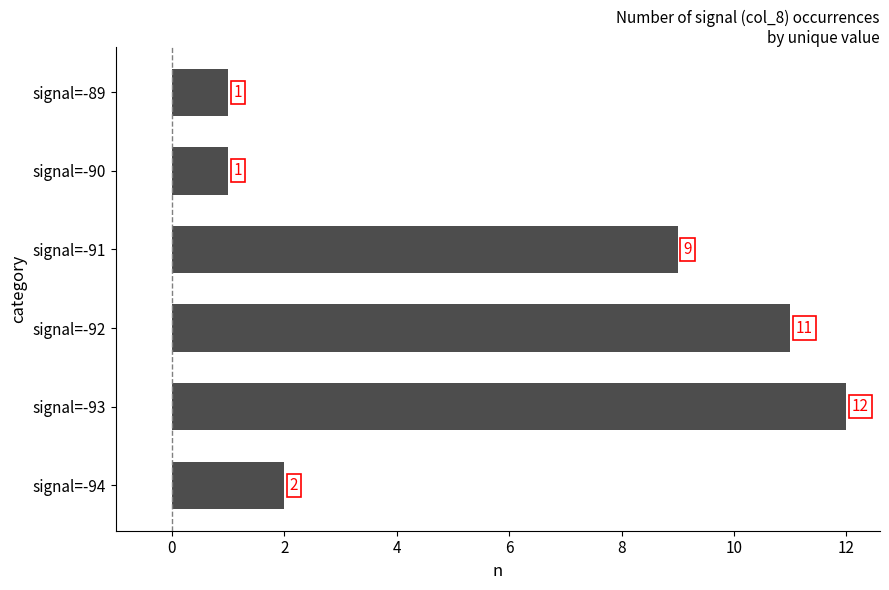

Between signal=-93 and signal=-91, which is larger?

signal=-93